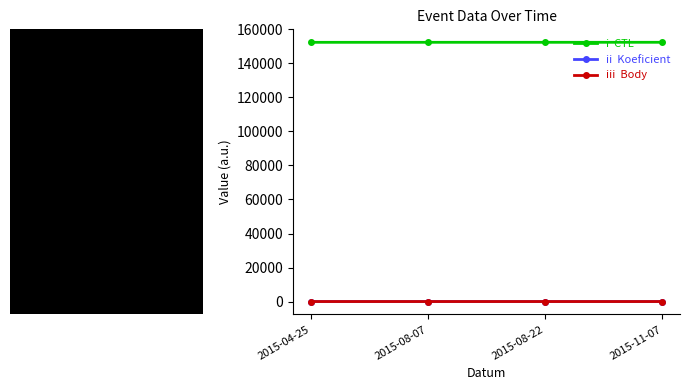

Reading left to right, what are all the values shown in this chart?

i  CTL: 2015-04-25=152403	2015-08-07=152415	2015-08-22=152417	2015-11-07=152423
ii  Koeficient: 2015-04-25=2	2015-08-07=6	2015-08-22=4	2015-11-07=1
iii  Body: 2015-04-25=2	2015-08-07=6	2015-08-22=4	2015-11-07=1